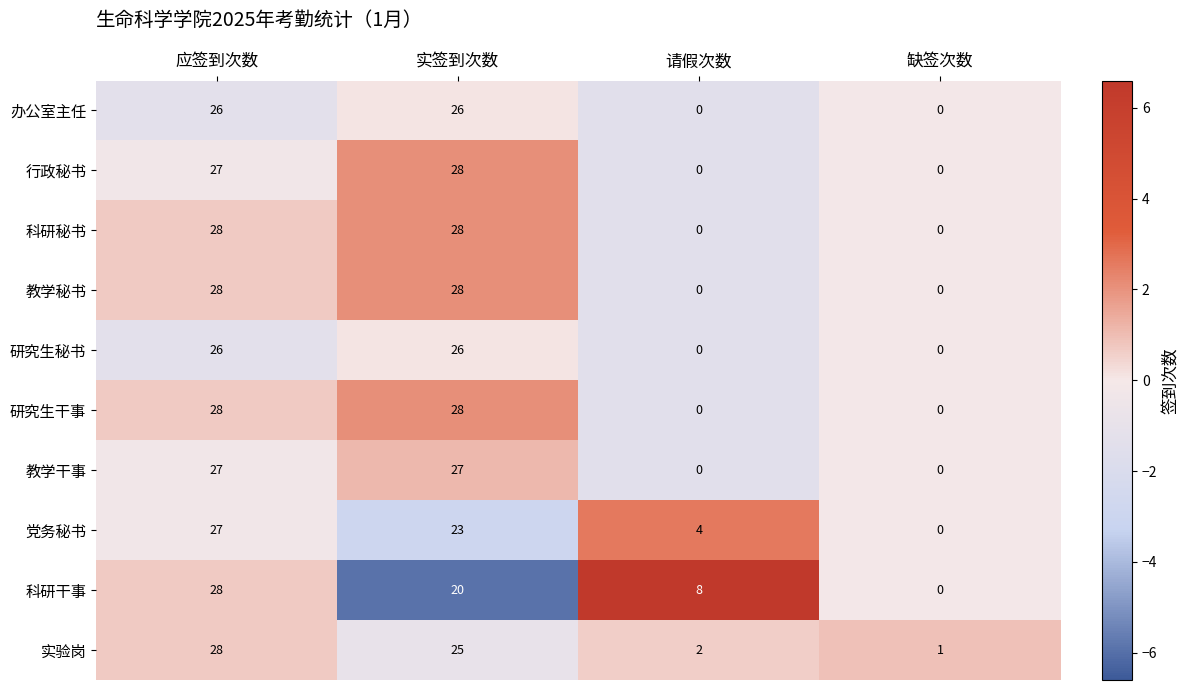

How many categories are shown in the chart?

4